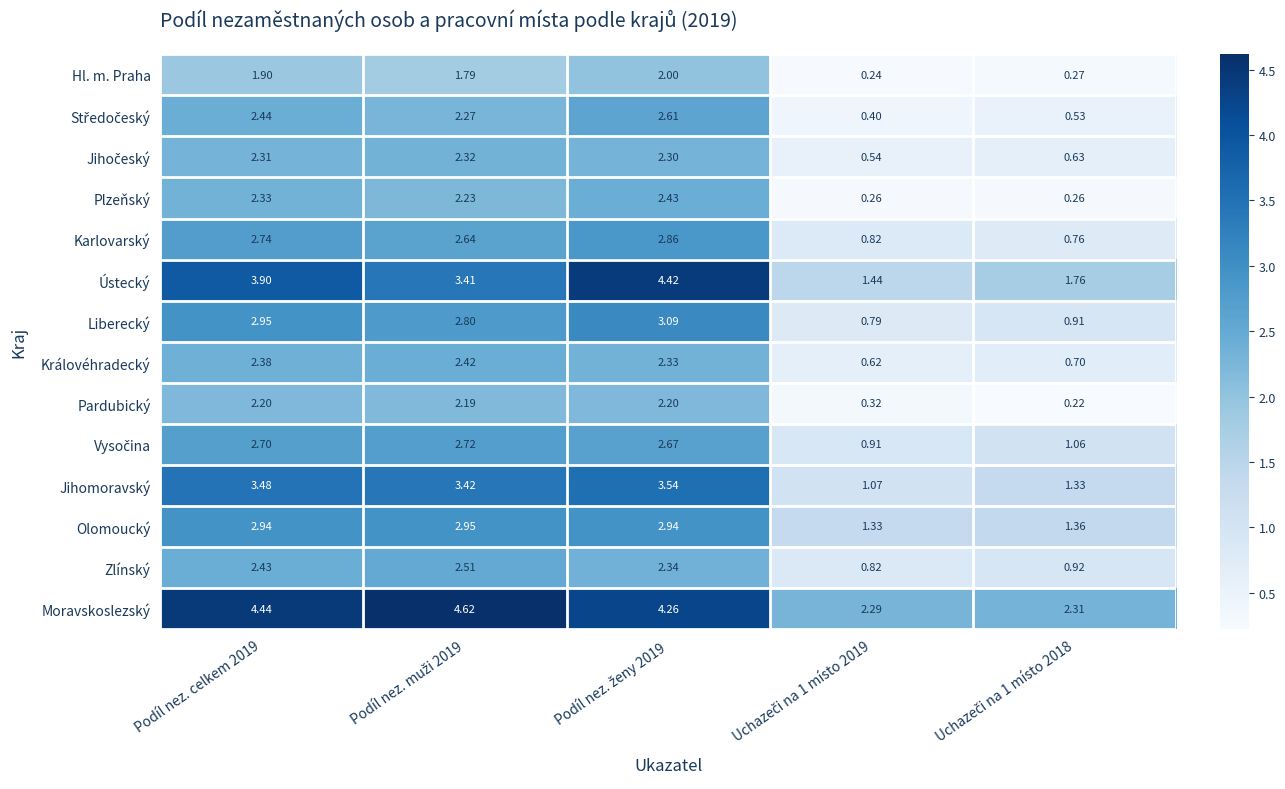

Which series has the widest spread of values?

Ústecký